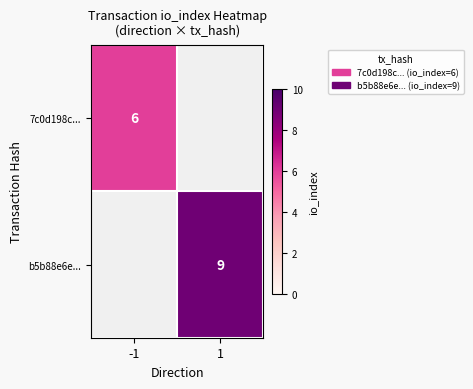

How many series are shown in this chart?

2